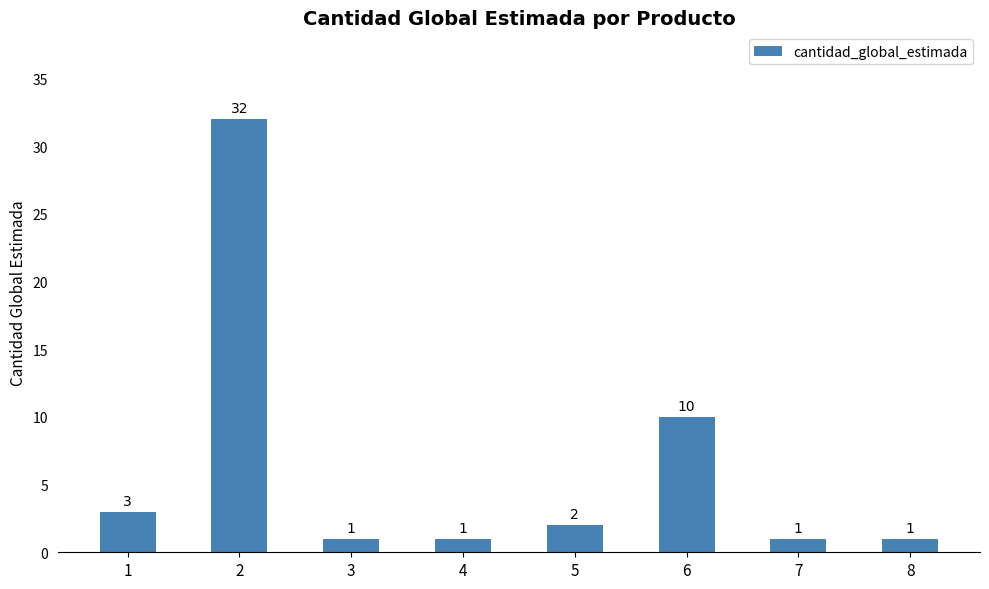

What is the sum of all values?

51